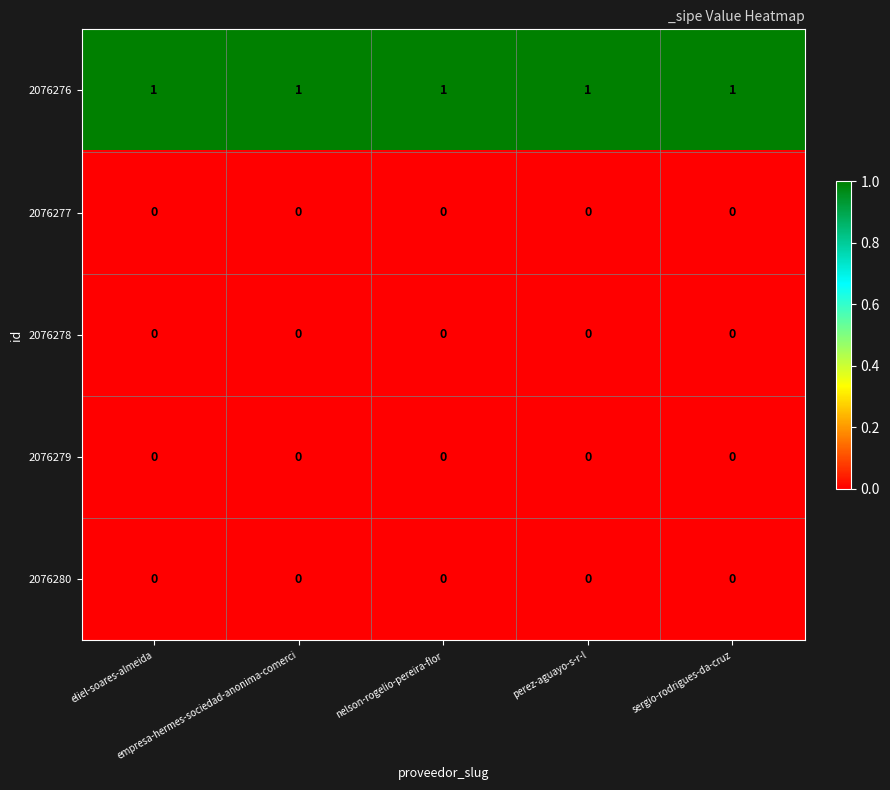

Which series has the largest total across all categories?

2076276